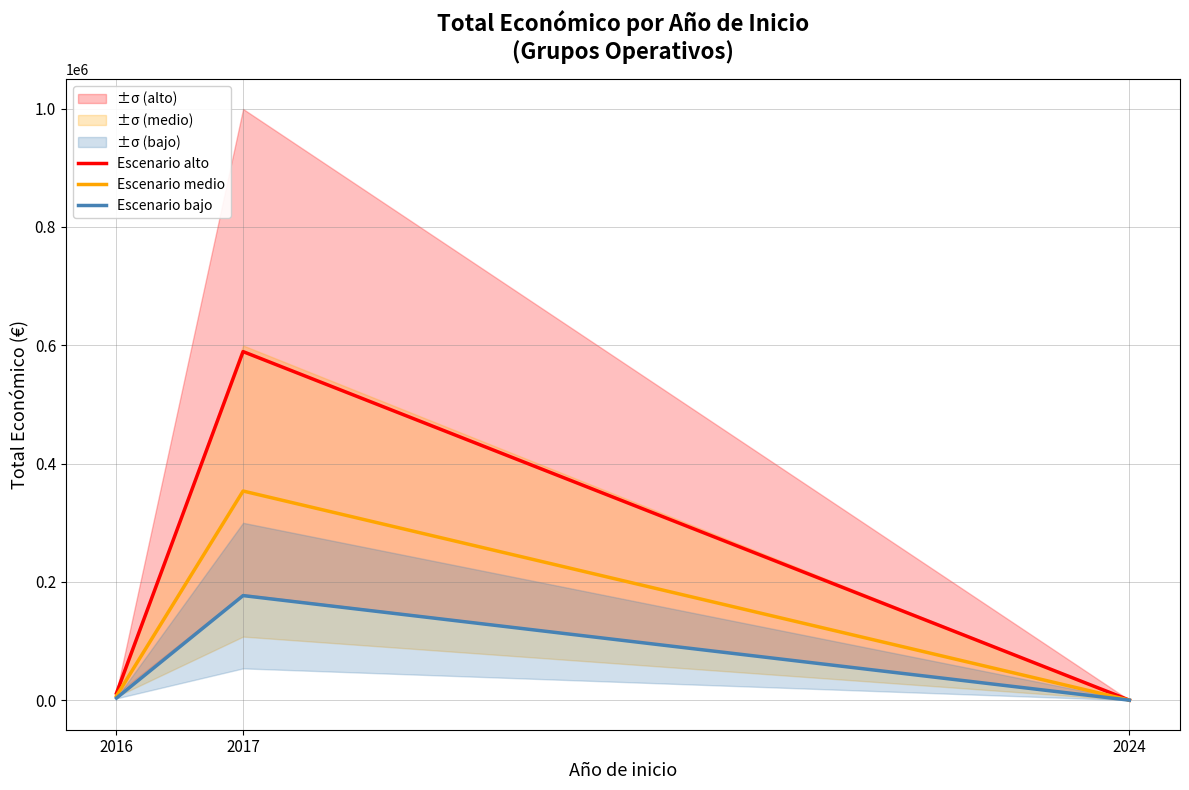

How many values in the Escenario alto series are below 11809?

1